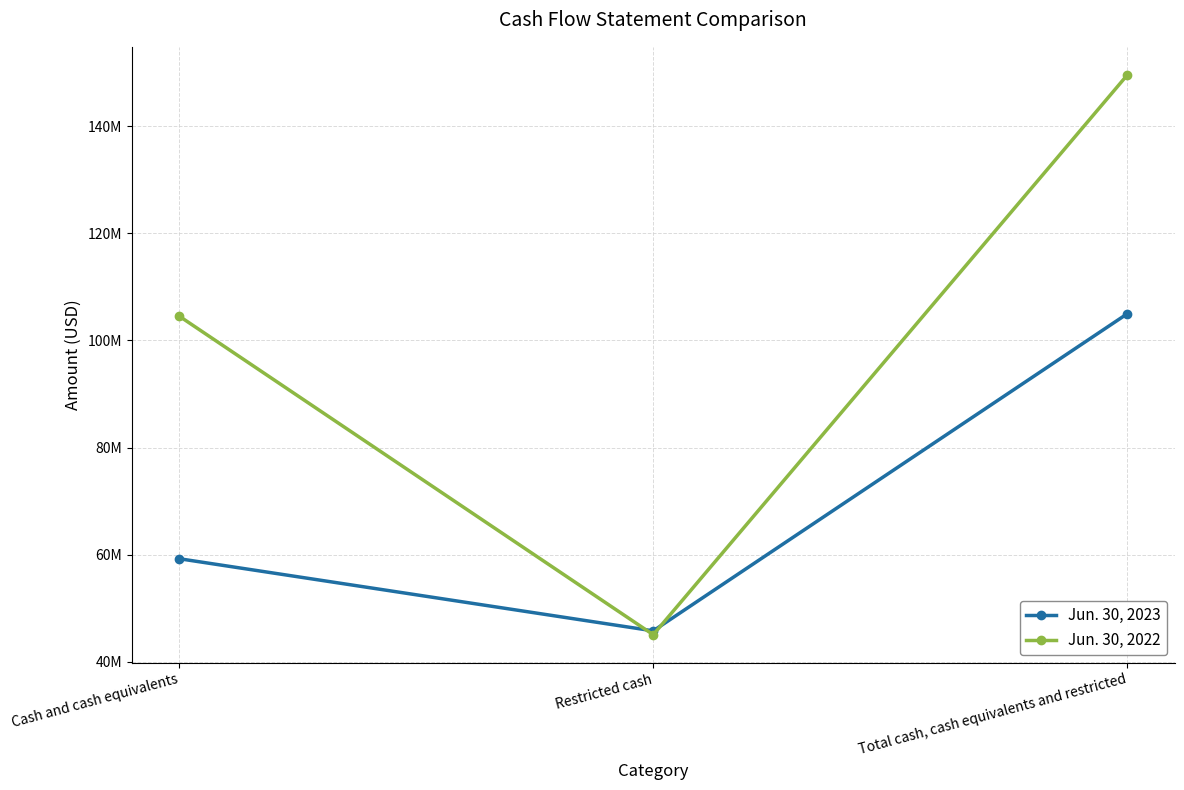

What are all the series names shown in the legend?

Jun. 30, 2023, Jun. 30, 2022